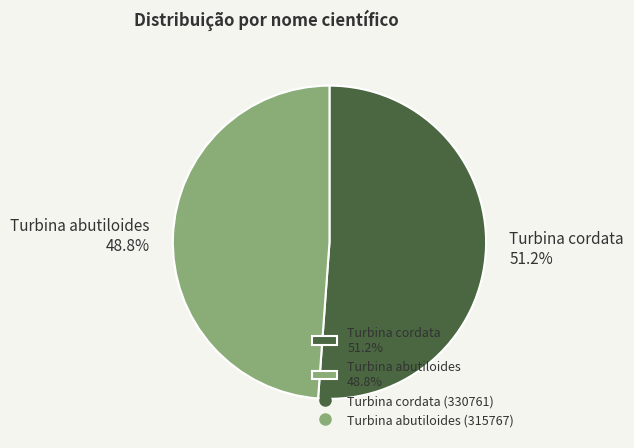

Is there a majority slice in this chart?

Yes